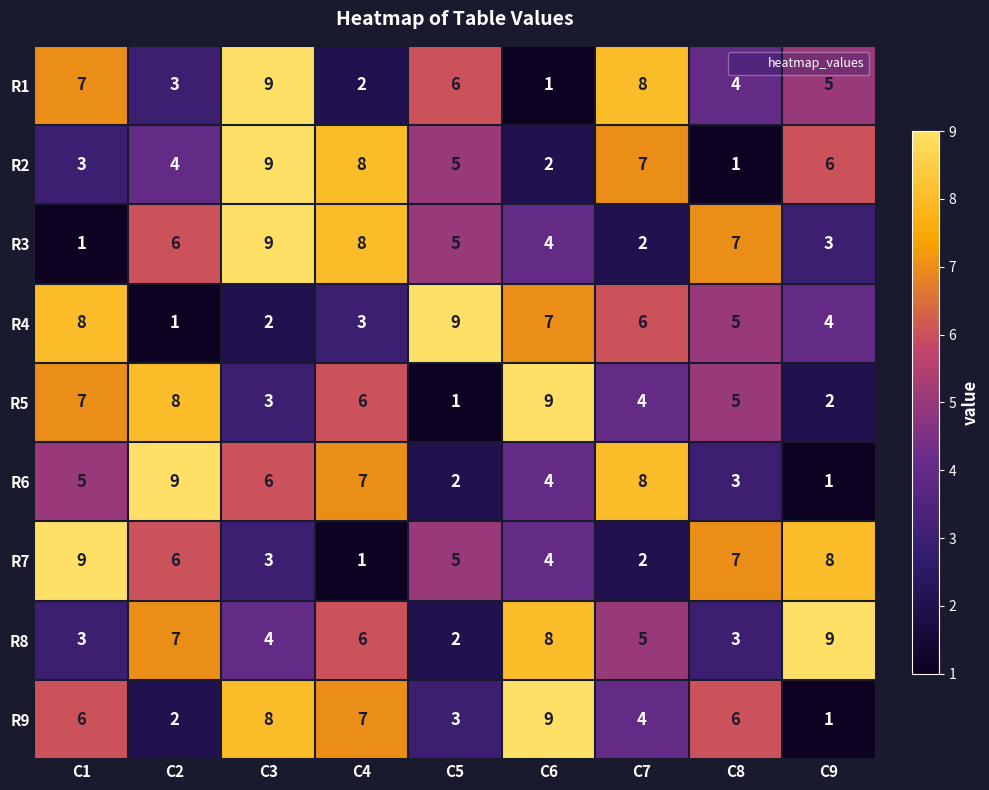

What is the average value of the R8 series?

5